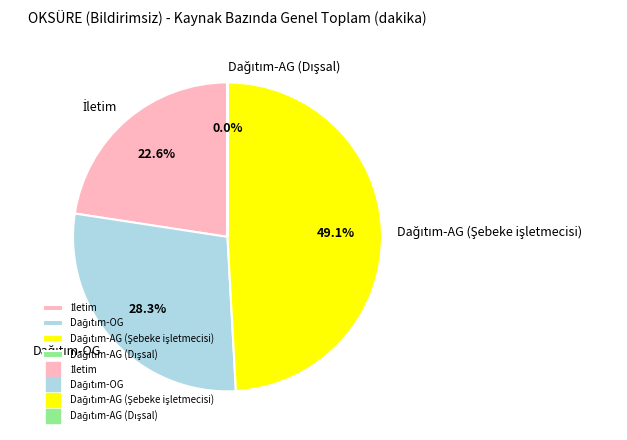

Does any single category account for the majority?

No